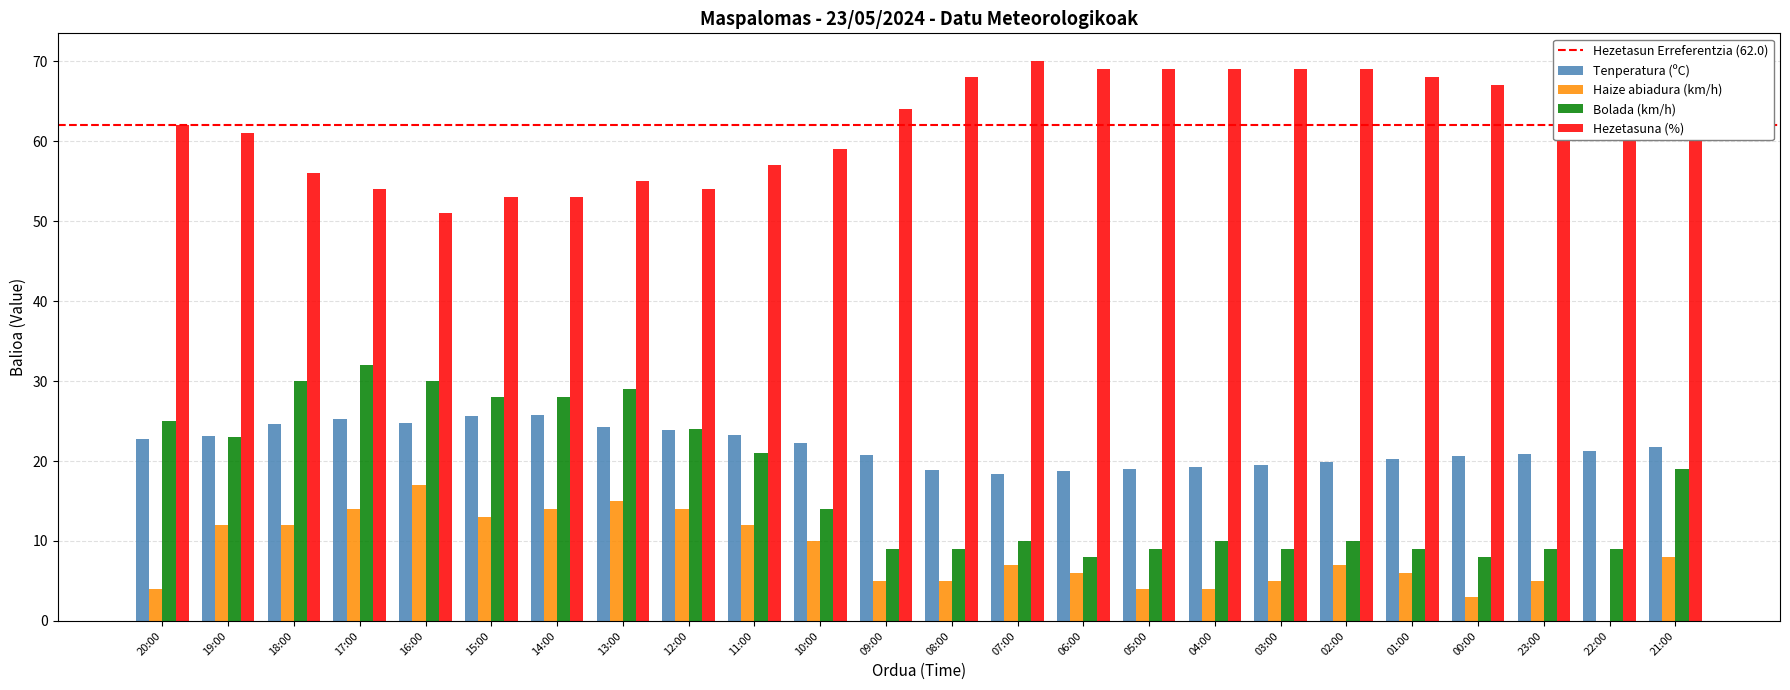

What is the sum of the Bolada (km/h) values at 17:00 and 06:00?

40.0